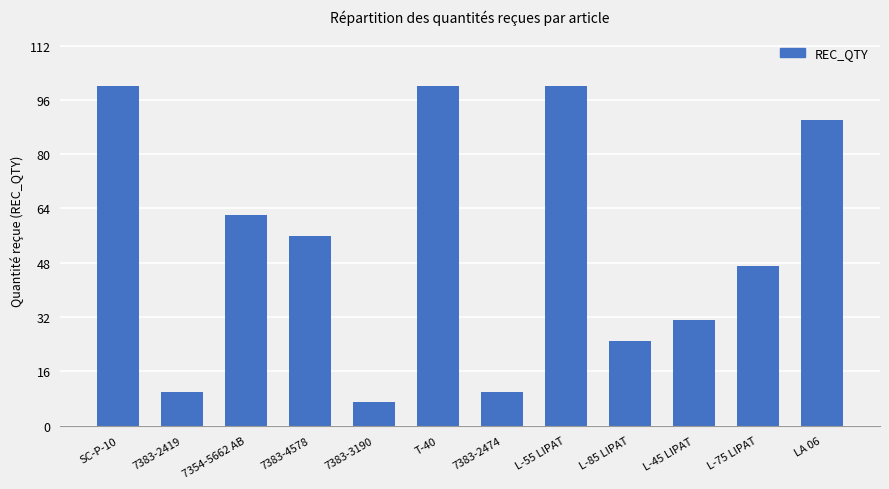

What is the difference between the maximum and minimum values?

93